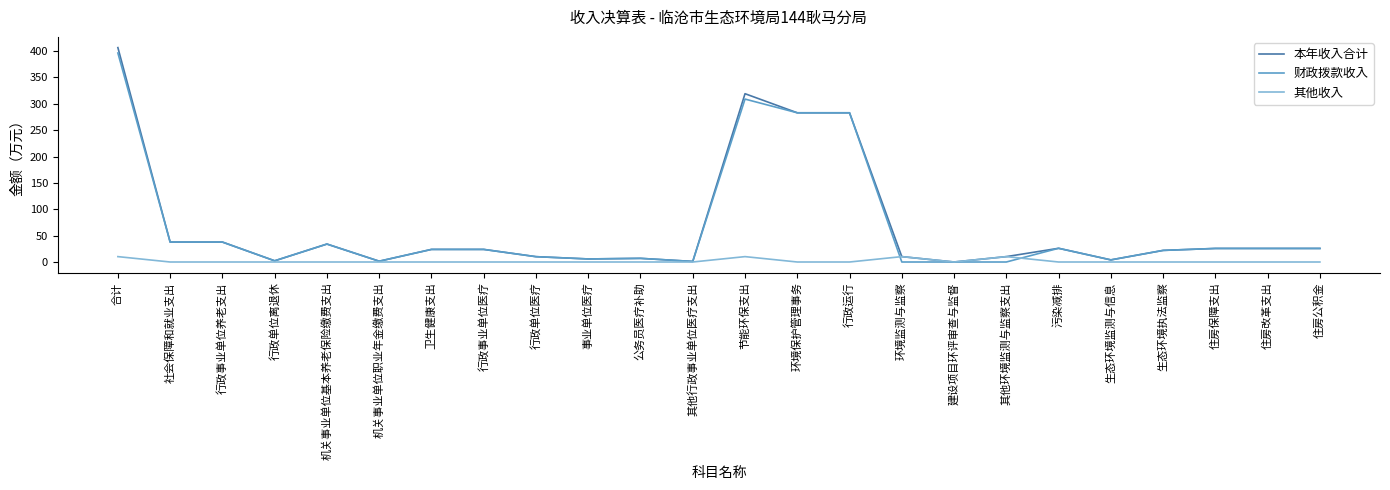

Count the number of categories in the chart.

24